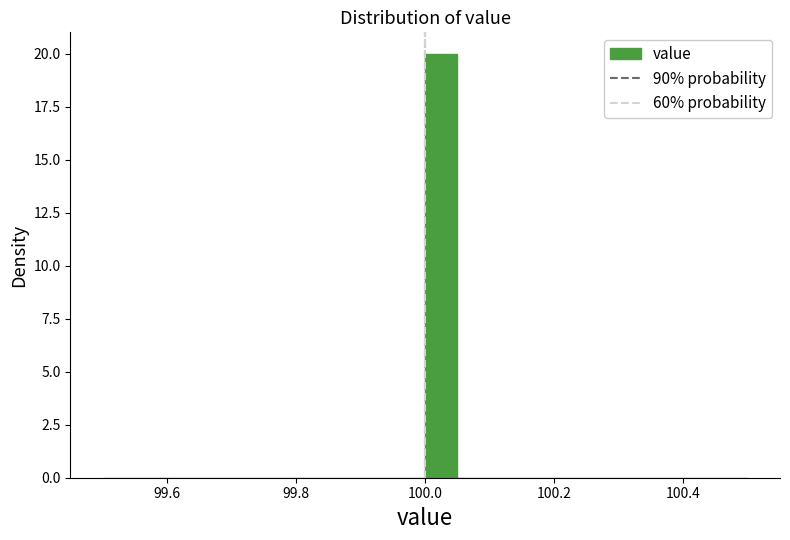

Around what value on the x-axis is the tallest bar? Give the approximate position of its centre, as read against the axis.

100.02